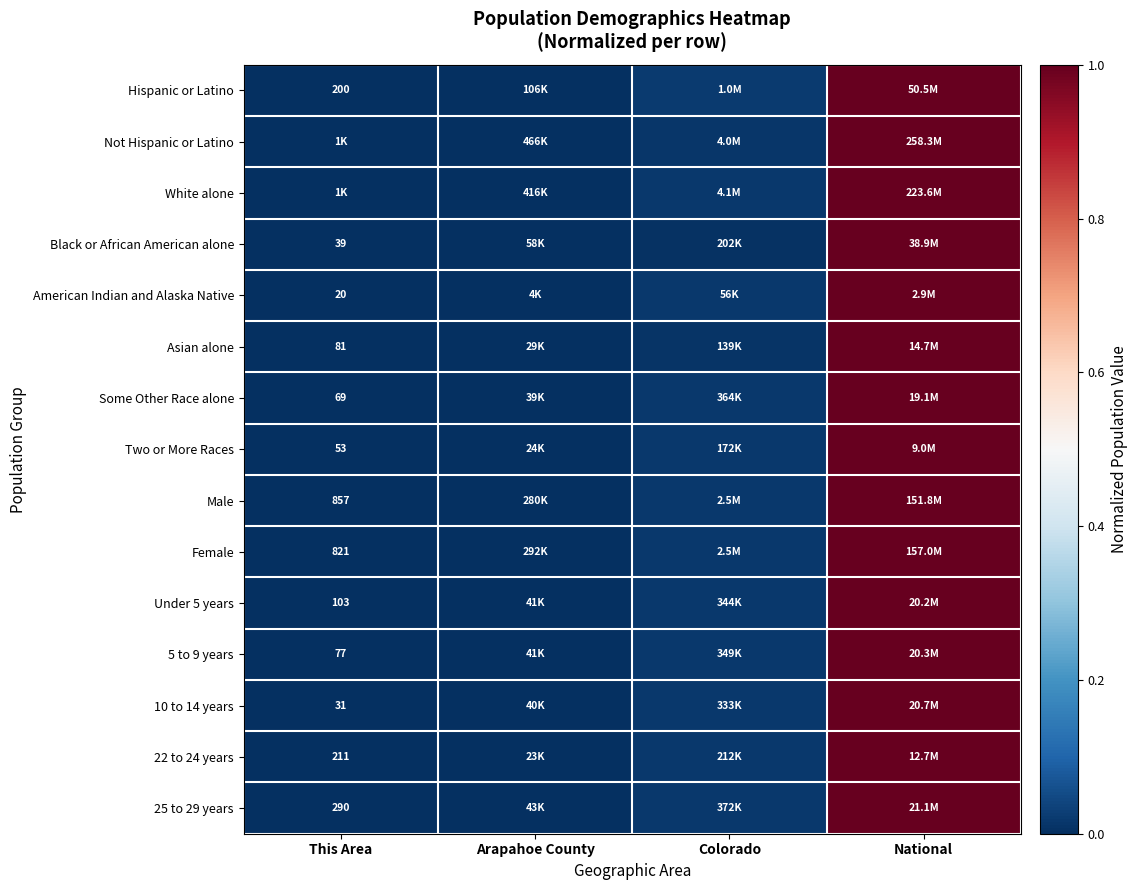

At how many categories does at least one series exceed 0?

3